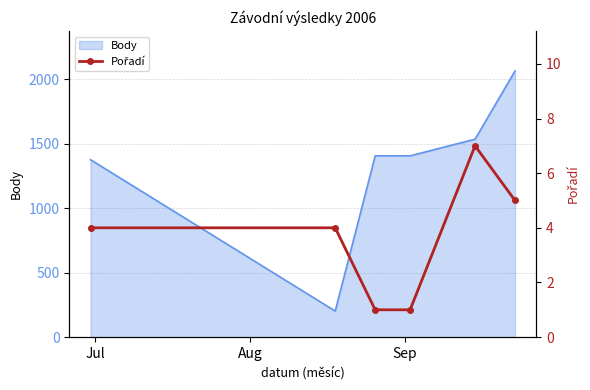

What is the lowest value of the Body series?

202